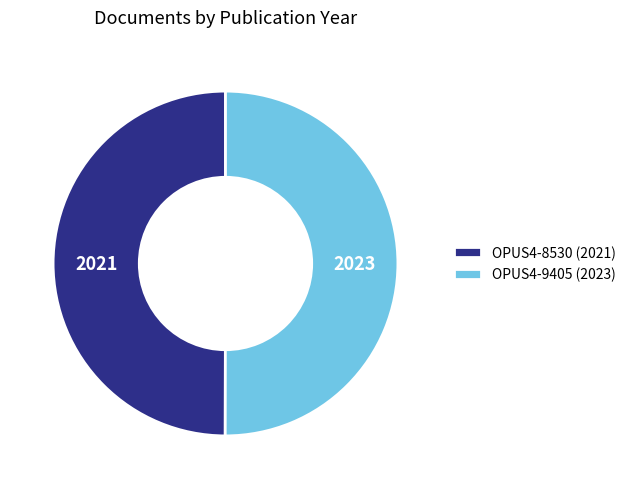

What is the ratio of the value at OPUS4-9405 (2023) to the value at OPUS4-8530 (2021)?

1.0